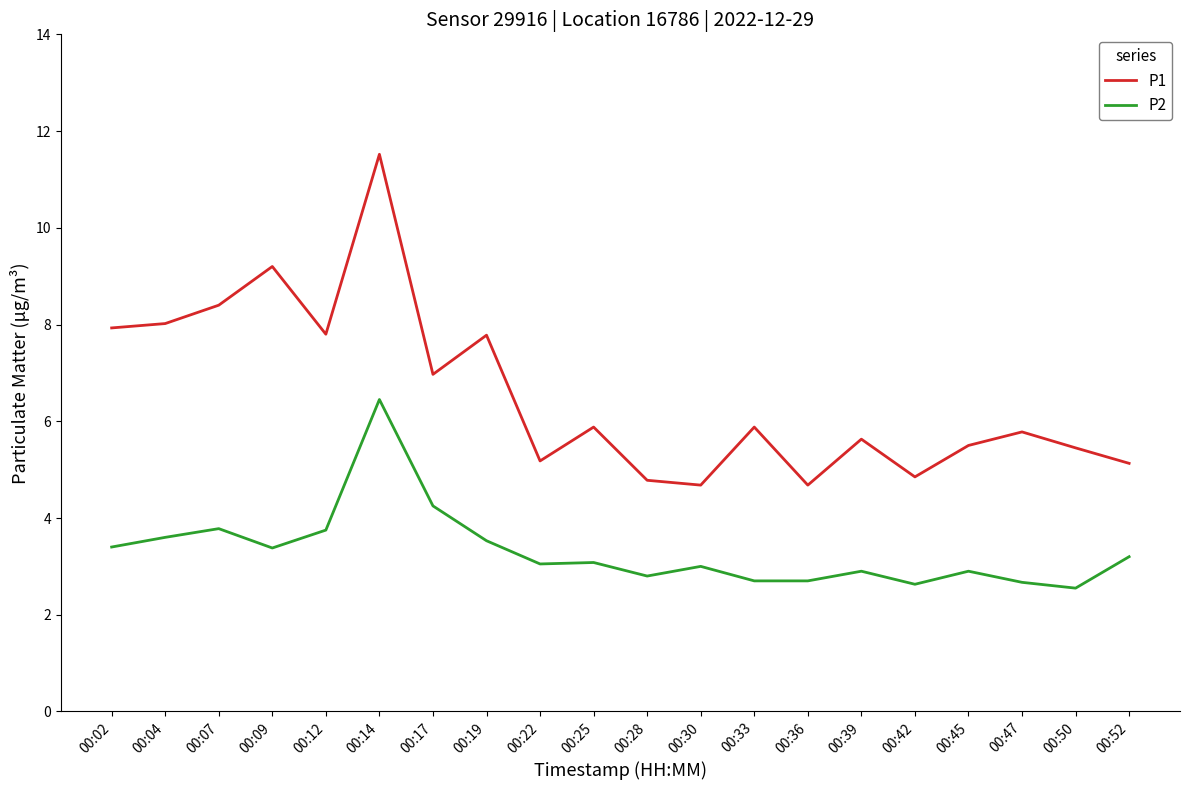

True or false: P2 and P1 intersect in this chart.

False